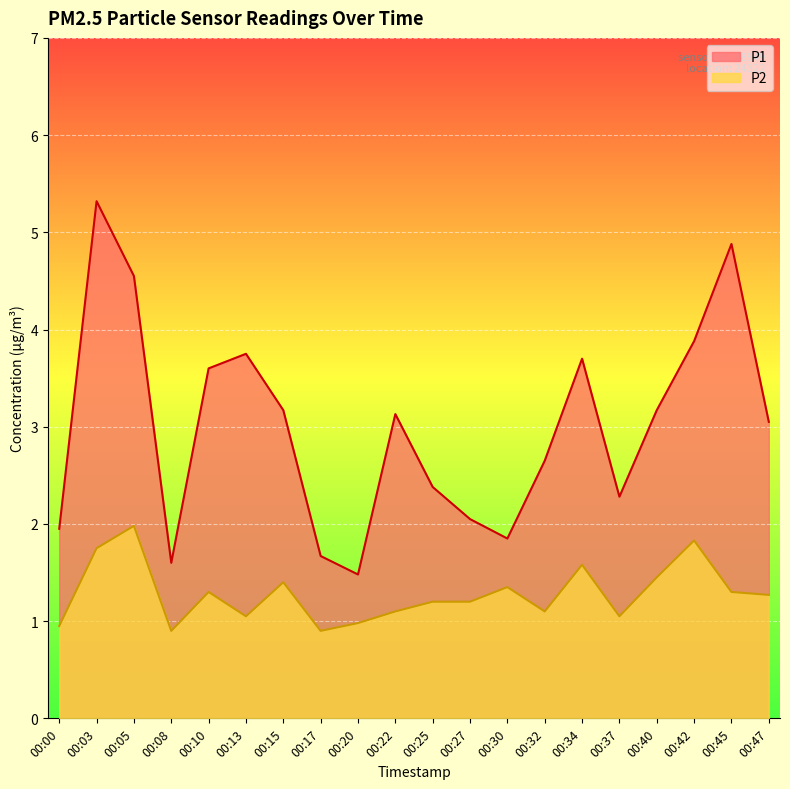

Between 00:42 and 00:10, which is larger?

00:42